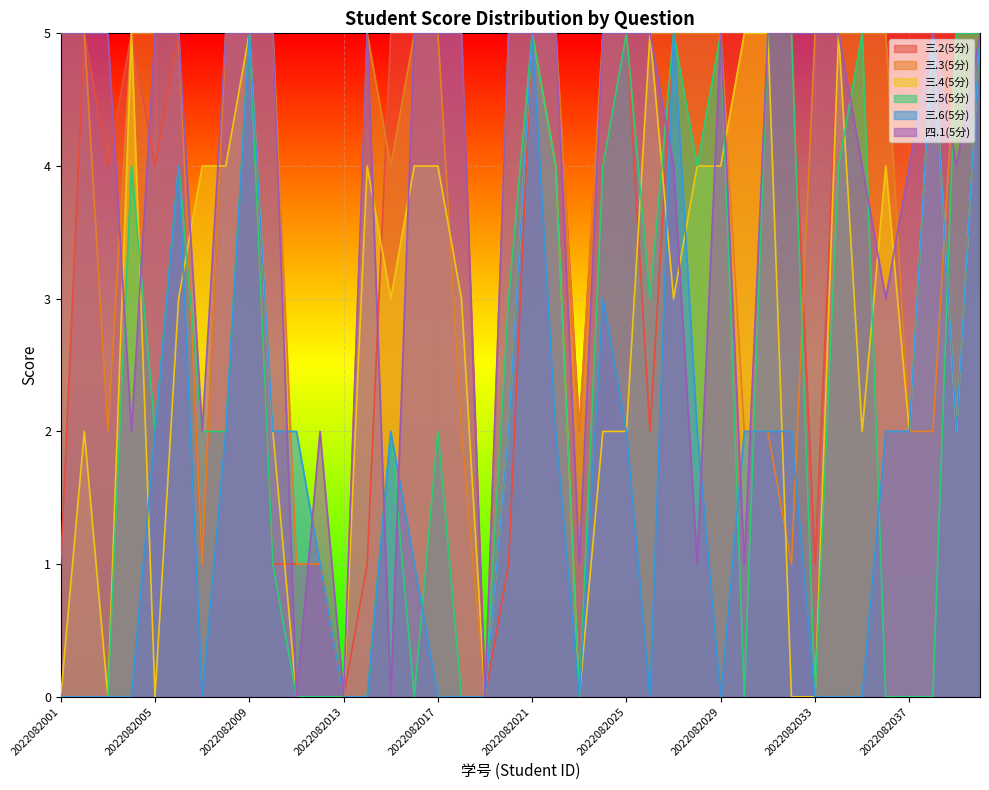

Where is 三.5(5分) nearest to the value 2?

2022082005